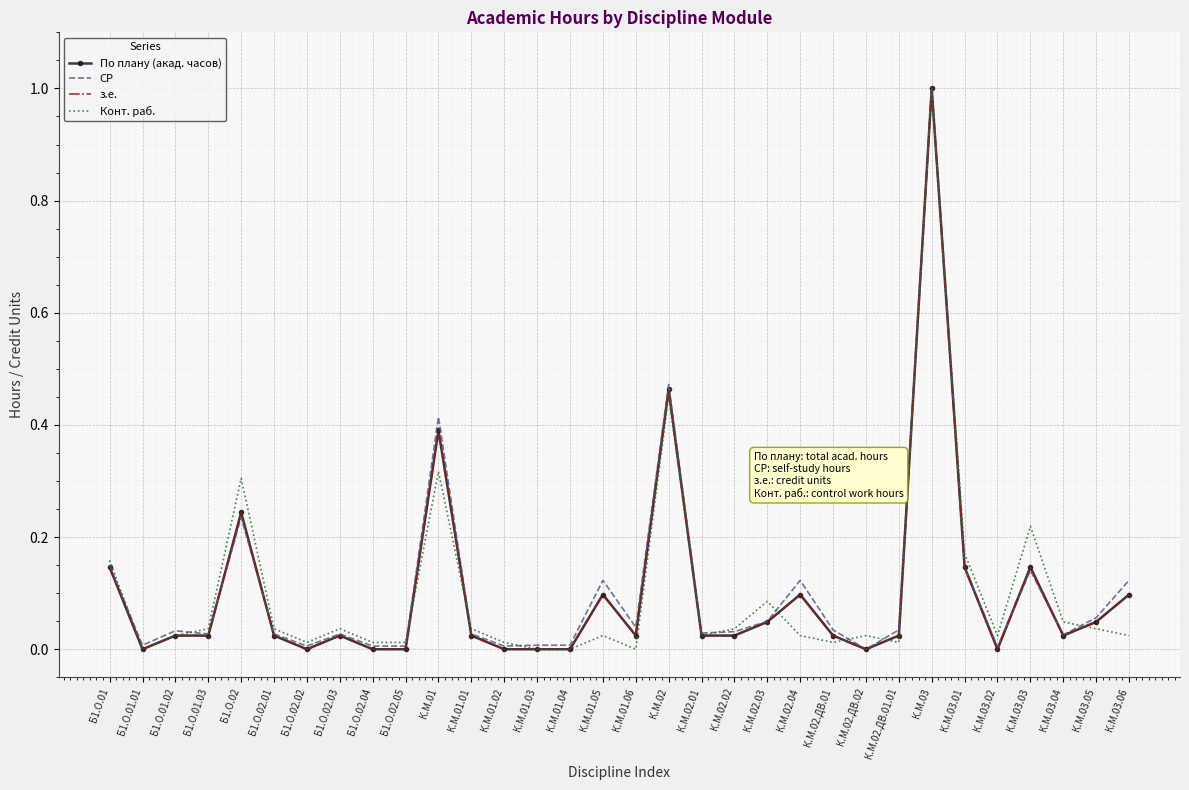

Which category has the lowest value in the СР series?

К.М.02.ДВ.02